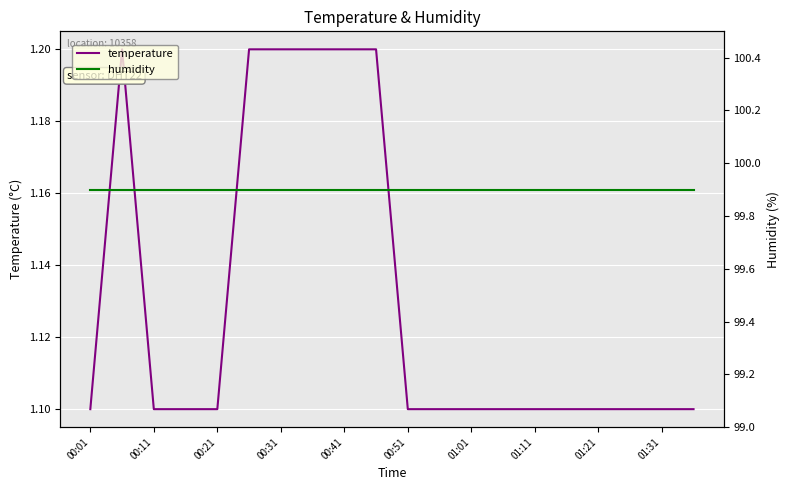

What is the difference between the highest and lowest values at 00:11?

98.7